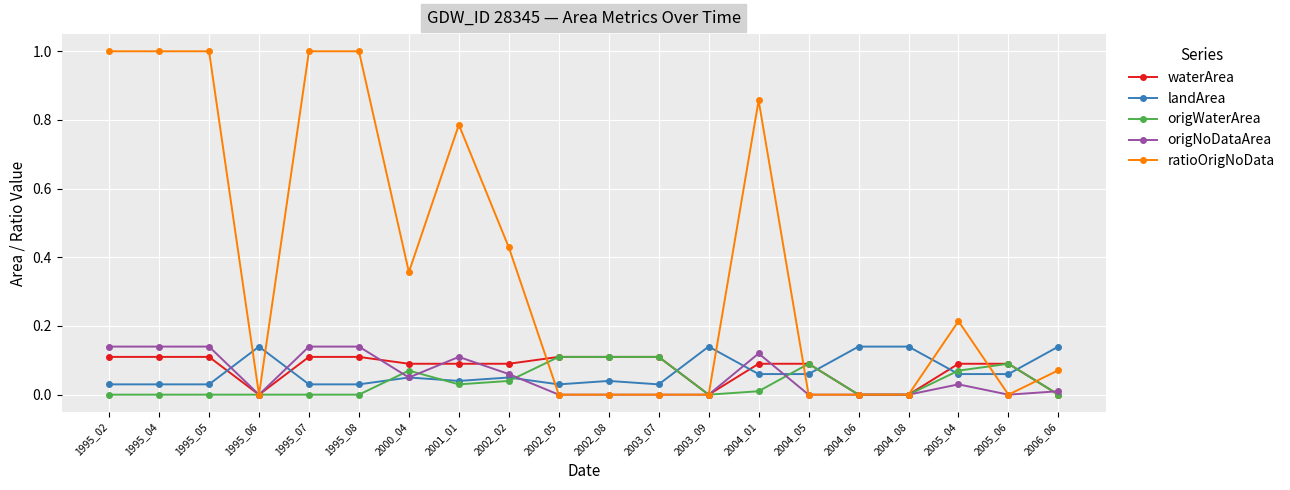

The value of origNoDataArea at 1995_02 is 0.1. True or false?

True